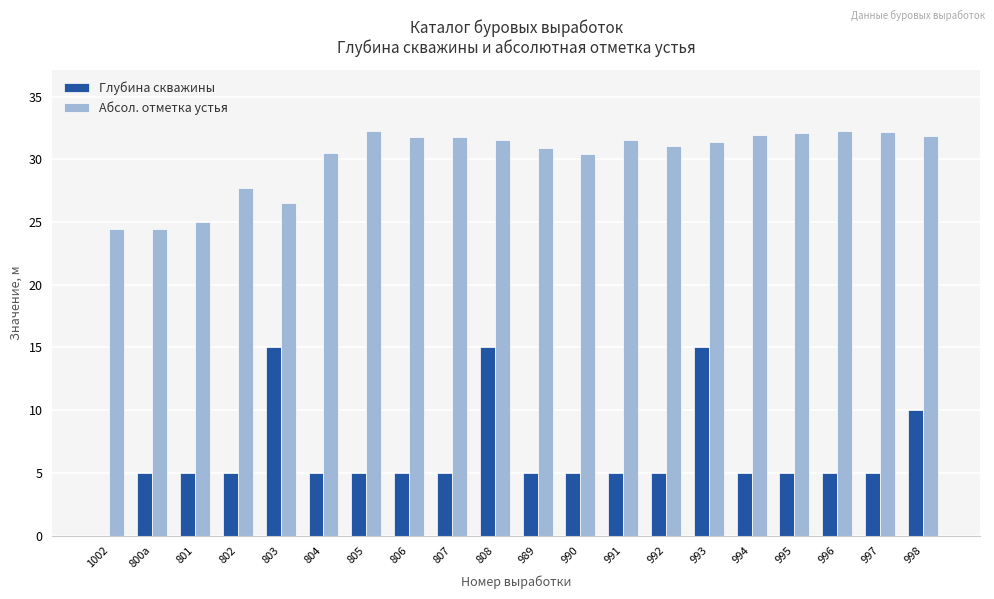

What are all the series names shown in the legend?

Глубина скважины, Абсол. отметка устья